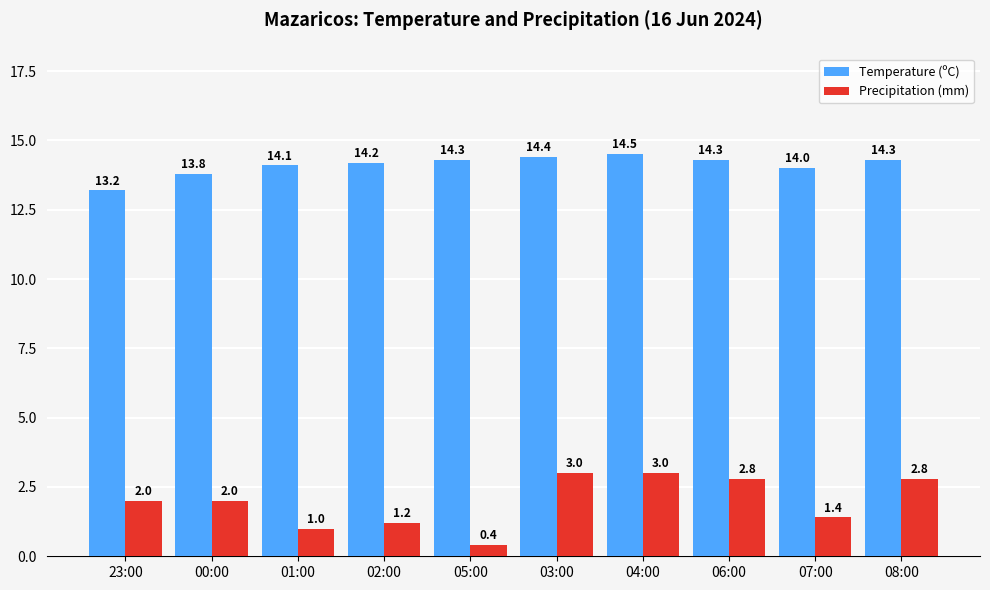

The value of Temperature (ºC) at 06:00 is 14.3. True or false?

True